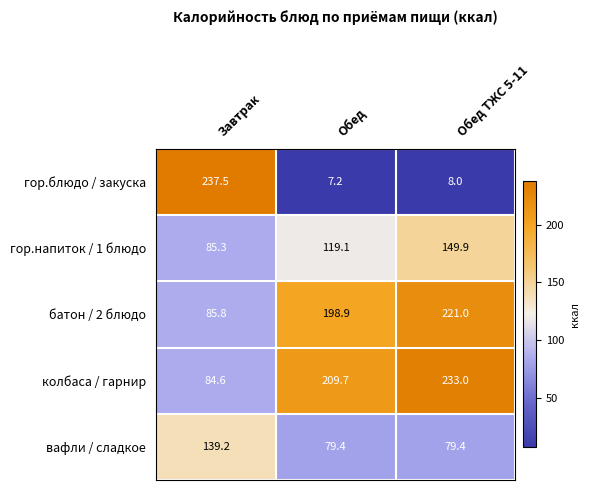

What is the maximum value shown in the chart?

237.5